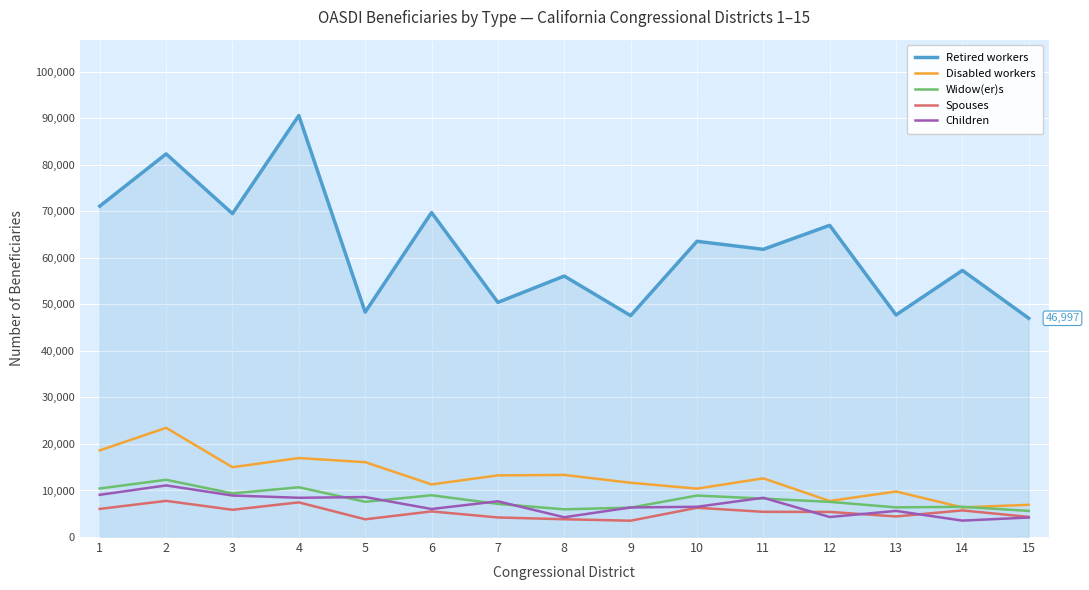

What is the difference between the maximum and minimum values in the Widow(er)s series?

6683